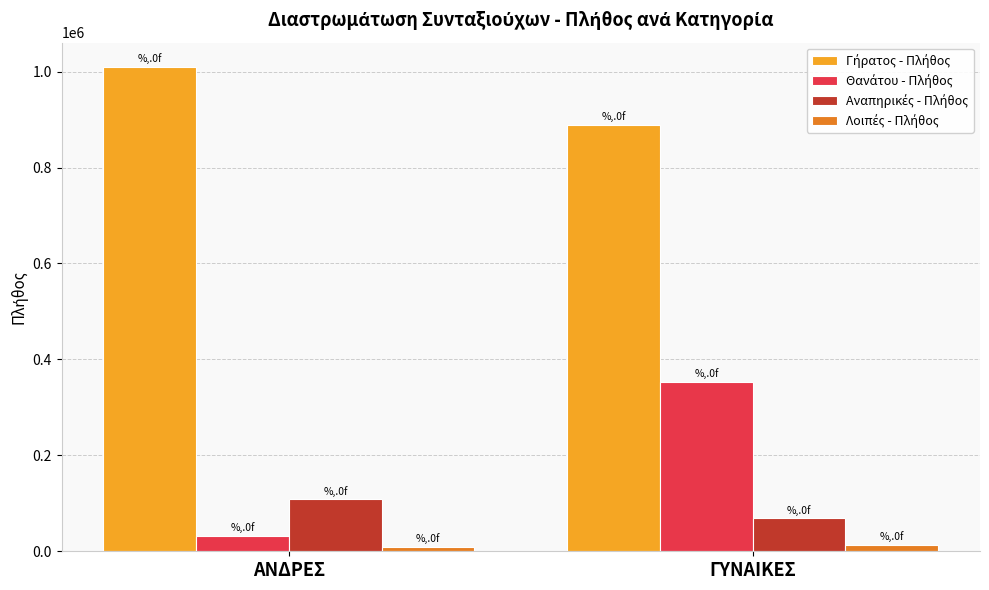

At which category is the sum across all series the highest?

ΓΥΝΑΙΚΕΣ